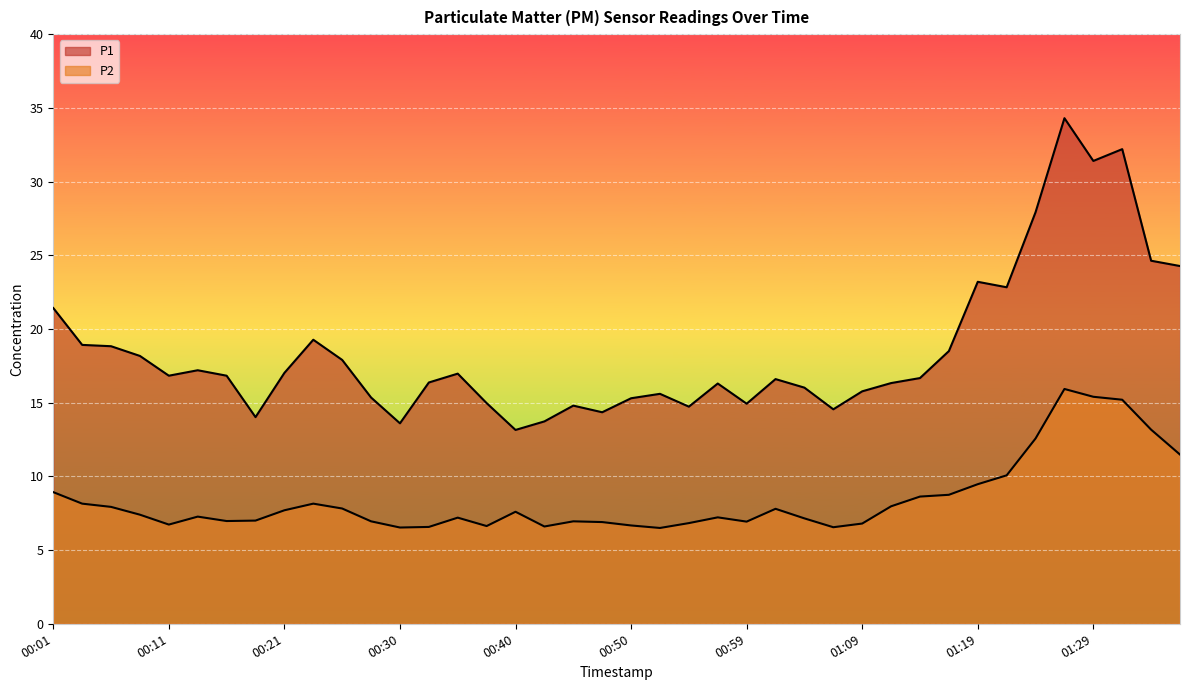

Reading left to right, list all the values displayed in this chart.

P1: 00:01=21.4	00:04=18.9	00:06=18.8	00:08=18.2	00:11=16.8	00:13=17.2	00:16=16.8	00:18=14.0	00:21=17.0	00:23=19.3	00:25=17.9	00:28=15.3	00:30=13.6	00:33=16.4	00:35=17.0	00:38=15.0	00:40=13.2	00:42=13.7	00:45=14.8	00:47=14.3	00:50=15.3	00:52=15.6	00:55=14.7	00:57=16.3	00:59=14.9	01:02=16.6	01:04=16.0	01:07=14.6	01:09=15.8	01:12=16.3	01:14=16.7	01:16=18.5	01:19=23.2	01:21=22.8	01:24=27.9	01:26=34.3	01:29=31.4	01:31=32.2	01:33=24.6	01:36=24.3
P2: 00:01=8.9	00:04=8.2	00:06=7.9	00:08=7.4	00:11=6.7	00:13=7.3	00:16=7.0	00:18=7.0	00:21=7.7	00:23=8.2	00:25=7.8	00:28=7.0	00:30=6.5	00:33=6.6	00:35=7.2	00:38=6.6	00:40=7.6	00:42=6.6	00:45=7.0	00:47=6.9	00:50=6.7	00:52=6.5	00:55=6.8	00:57=7.2	00:59=6.9	01:02=7.8	01:04=7.2	01:07=6.5	01:09=6.8	01:12=8.0	01:14=8.6	01:16=8.8	01:19=9.5	01:21=10.1	01:24=12.6	01:26=15.9	01:29=15.4	01:31=15.2	01:33=13.2	01:36=11.5